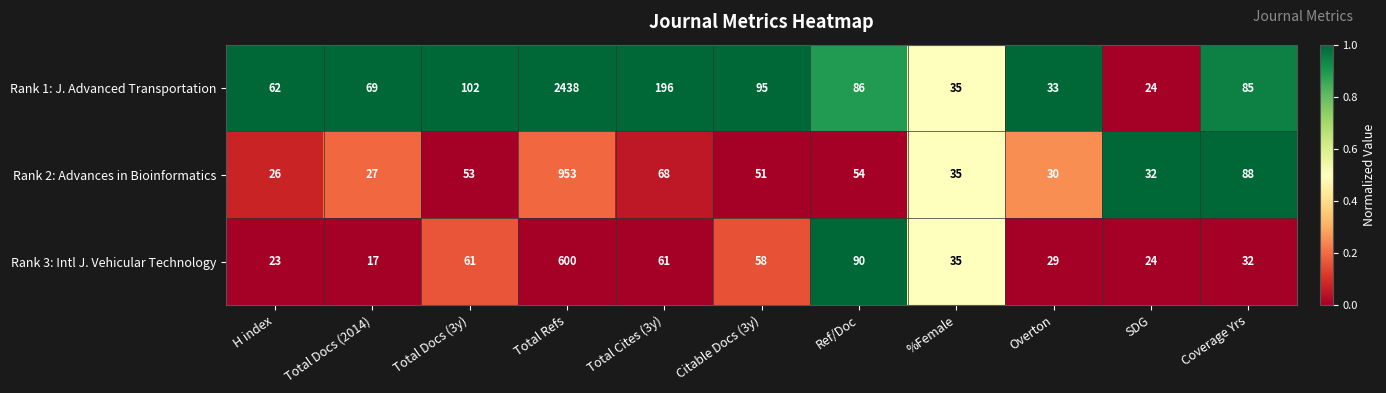

At Citable Docs (3y), list the series in order from largest to smallest.

Rank 1: J. Advanced Transportation, Rank 3: Intl J. Vehicular Technology, Rank 2: Advances in Bioinformatics